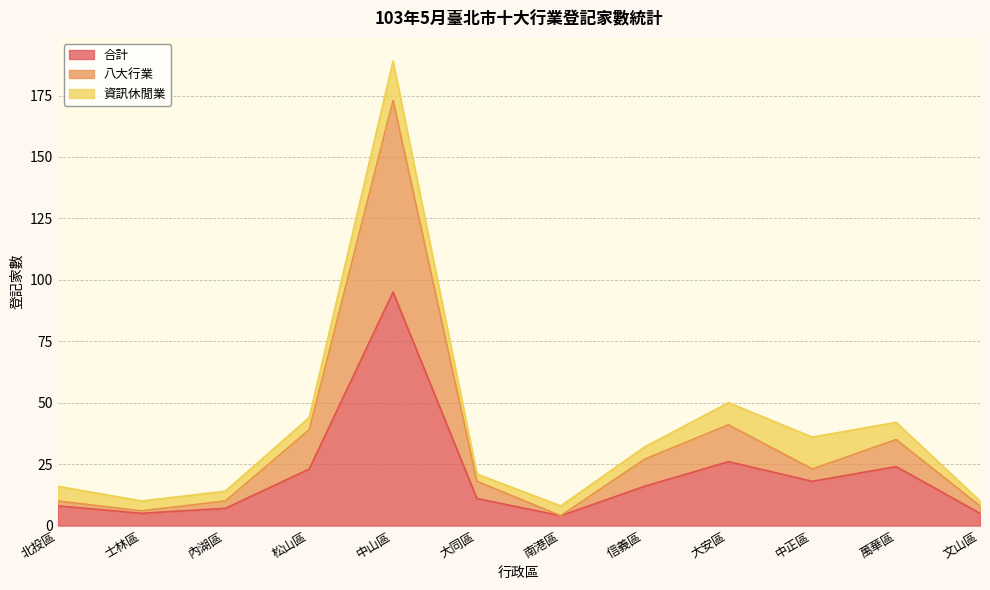

At which category is the sum across all series the highest?

中山區